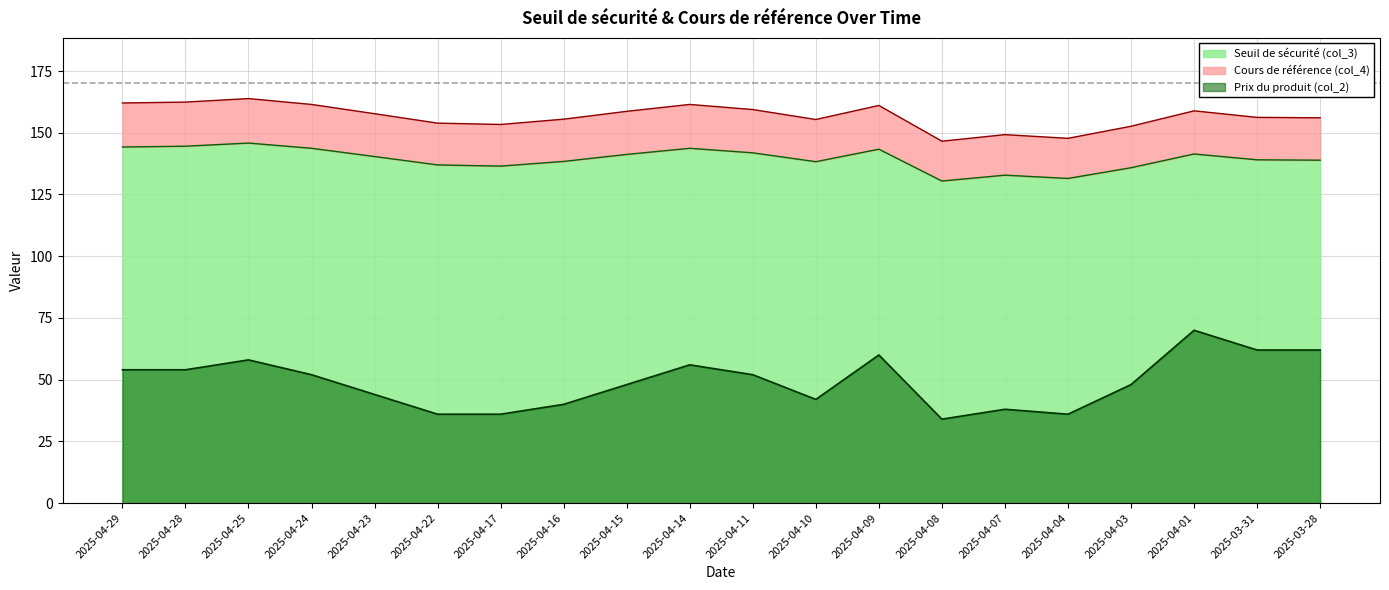

What are all the series names shown in the legend?

Seuil de sécurité (col_3), Cours de référence (col_4), Prix du produit (col_2)